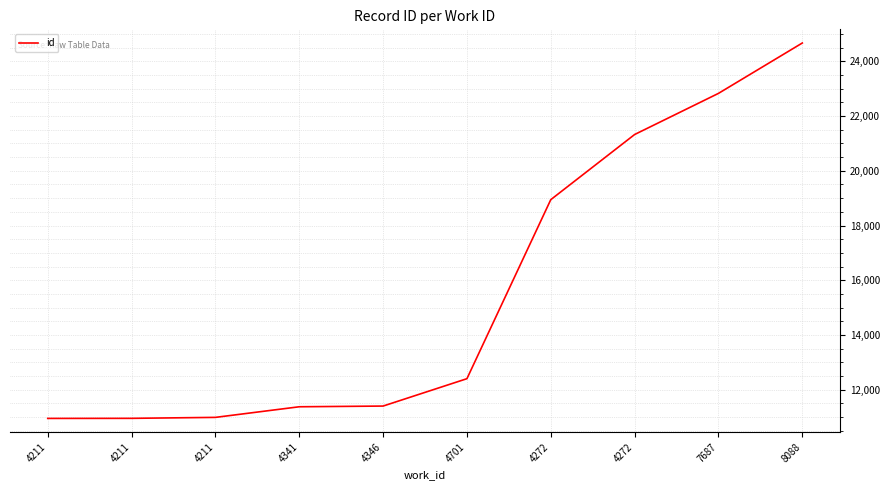

Is this an area chart (filled region under the line)?

No